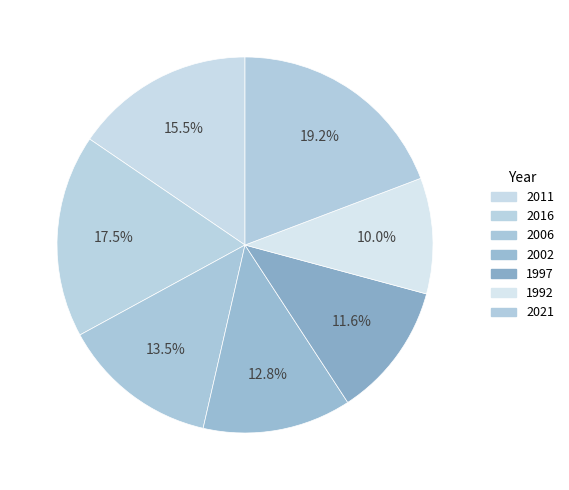

What is the change in value from 2016 to 2002?

-40